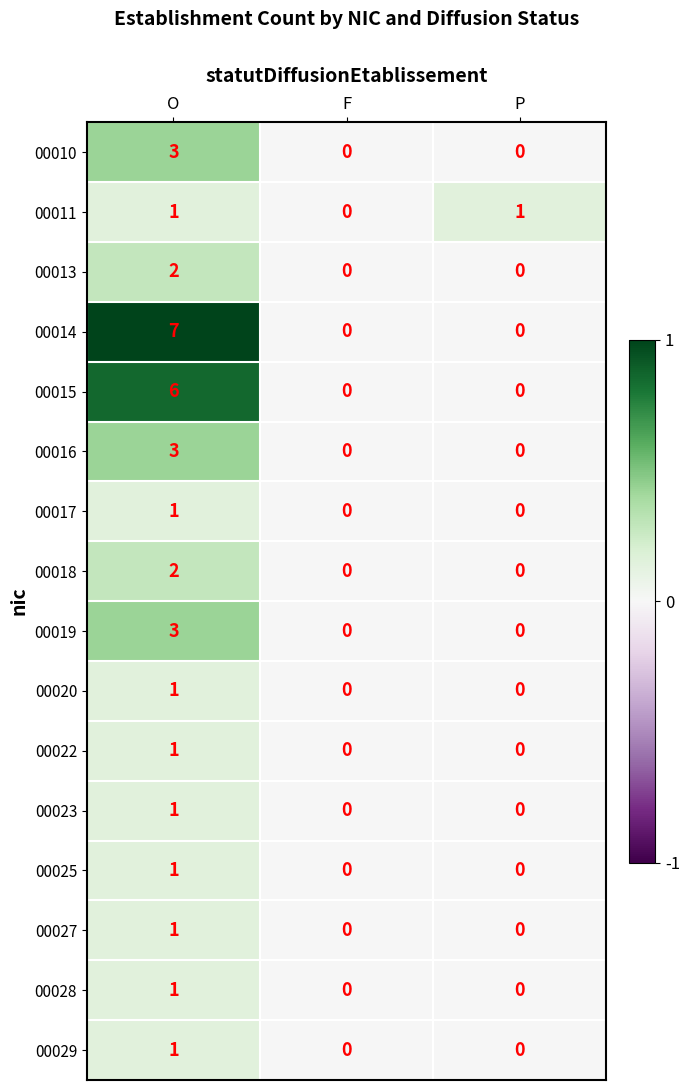

What is the greatest value displayed?

7